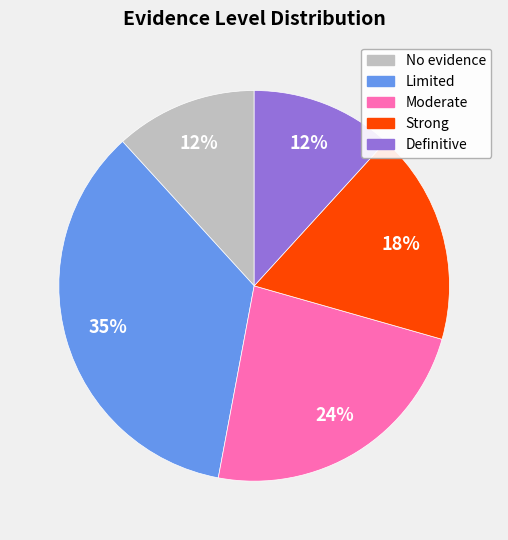

Do Definitive and No evidence together represent more than half of the pie?

No